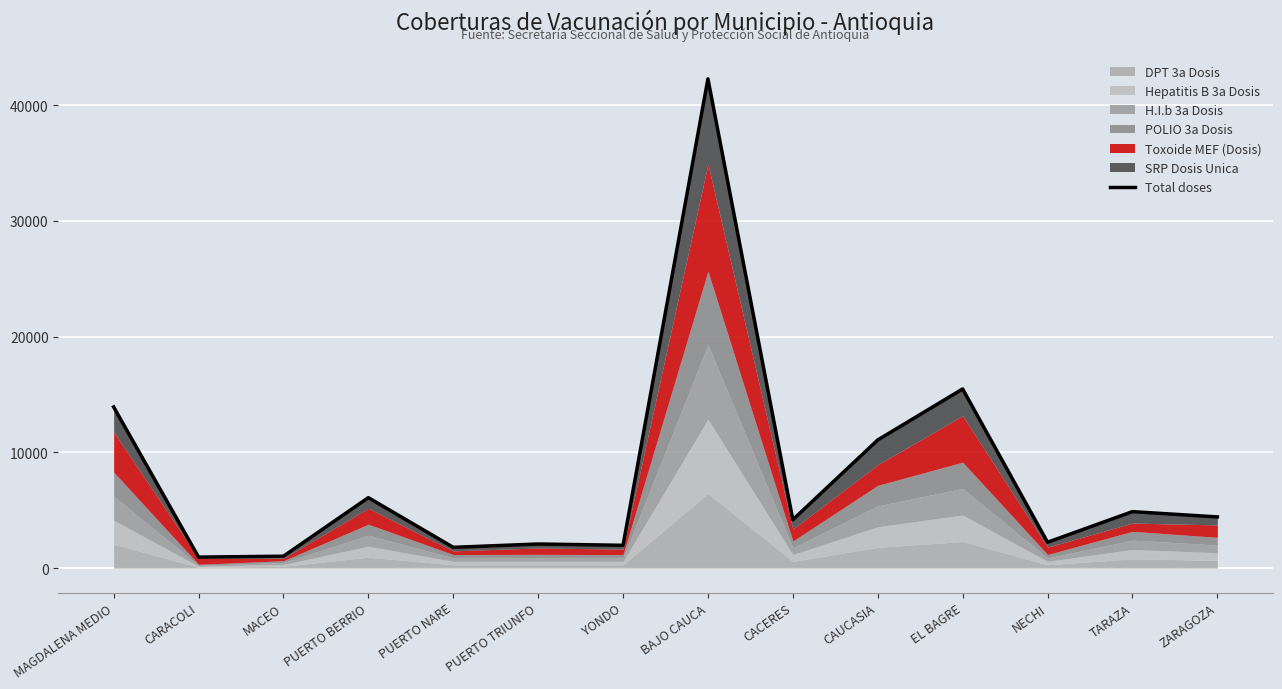

How many data points are above 4424?

6